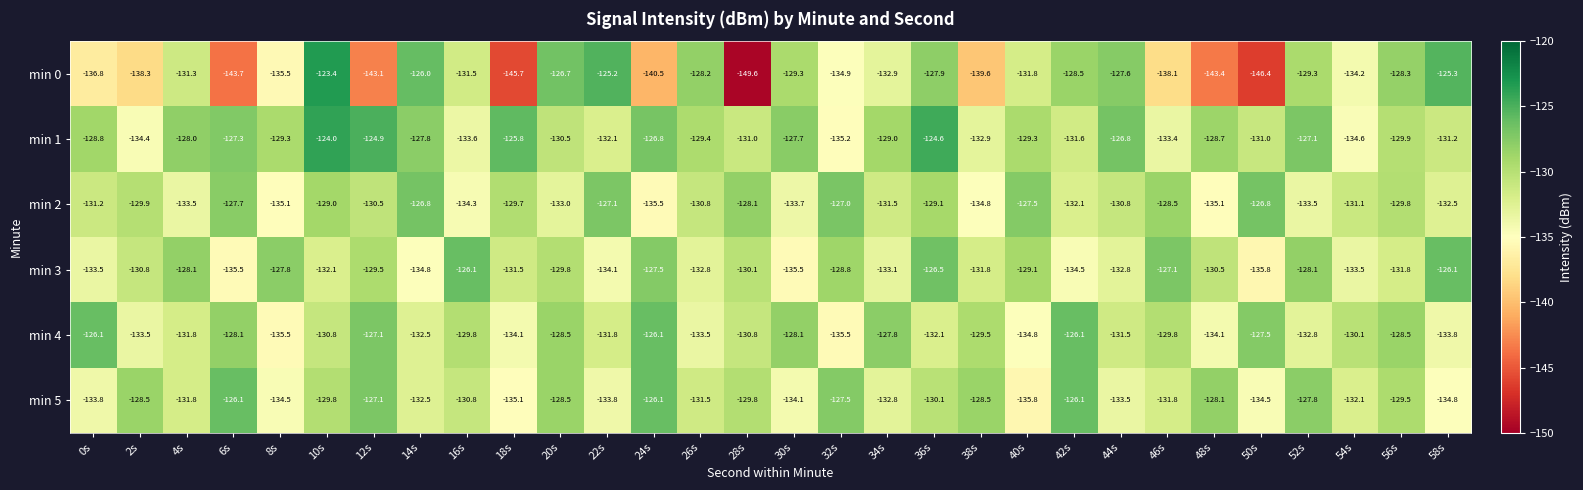

At which category does the chart reach its minimum across all series?

28s